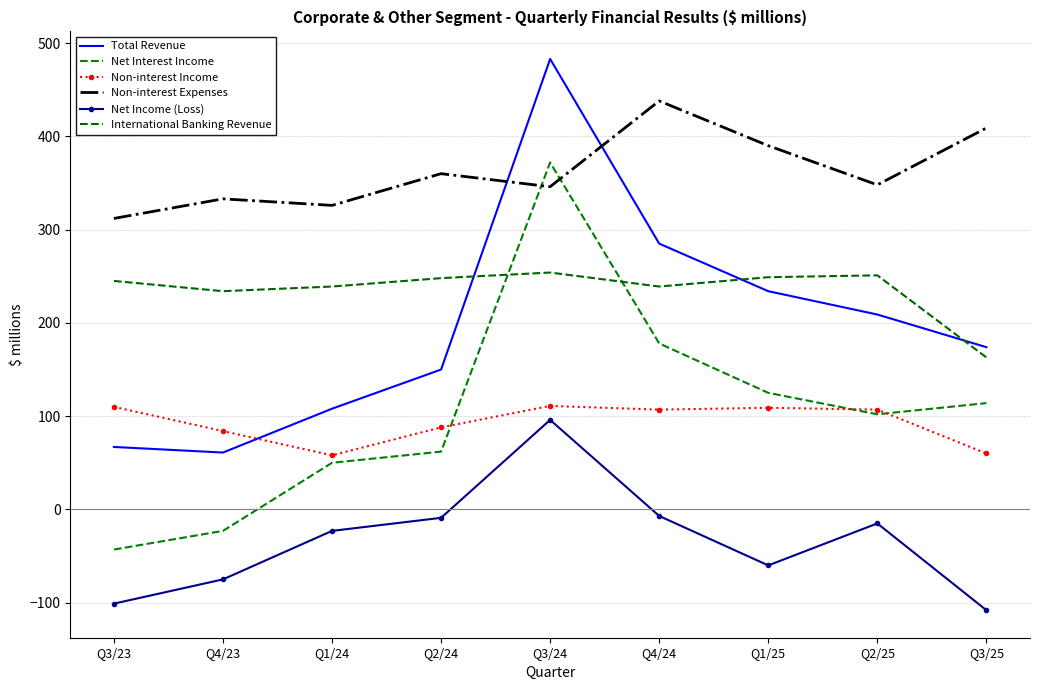

Does the chart have visible grid lines?

Yes